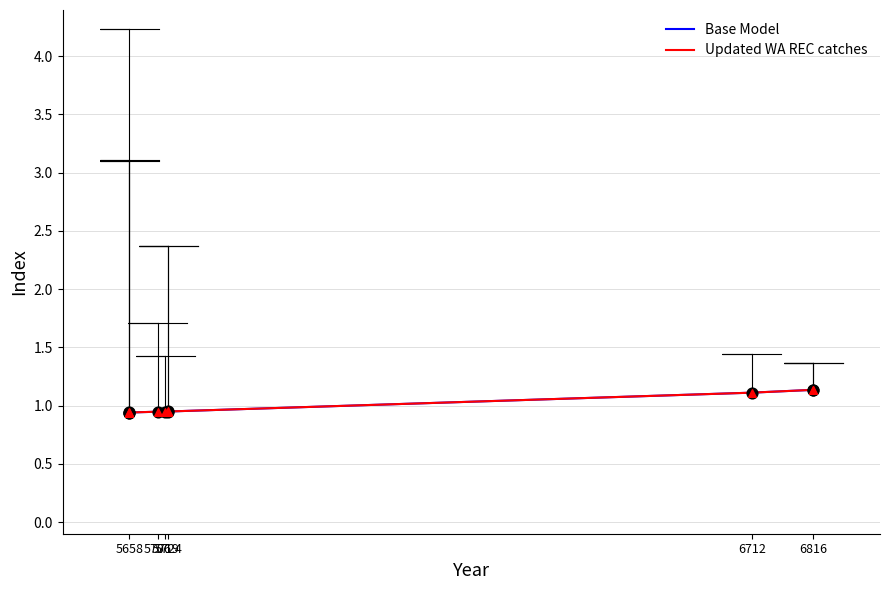

What are all the series names shown in the legend?

Base Model, Updated WA REC catches